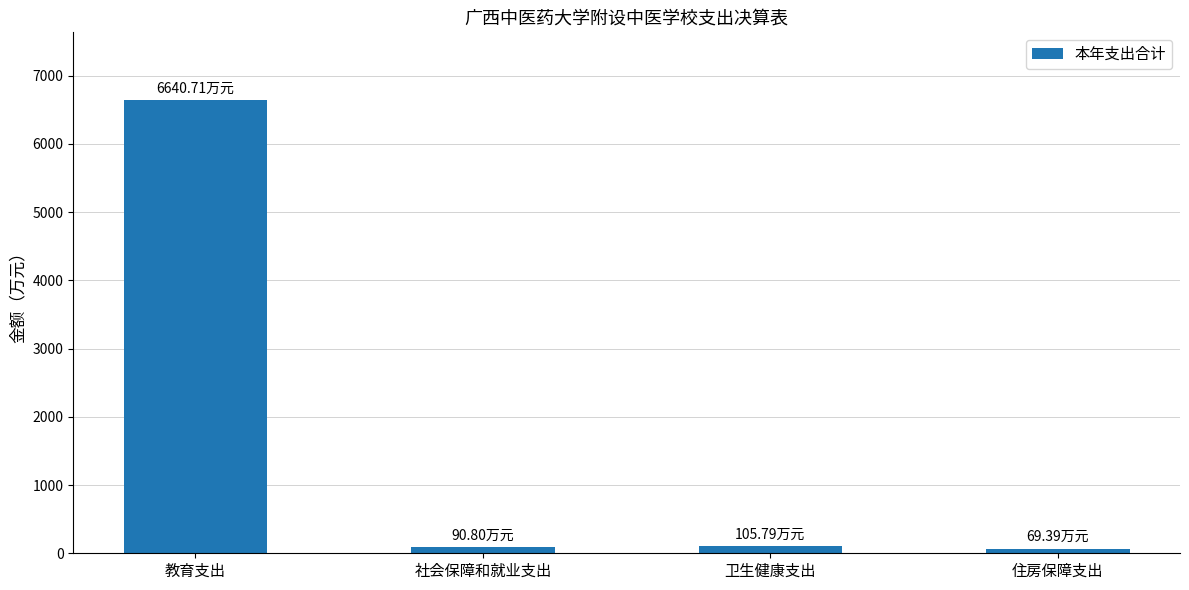

What is the ratio of the value at 教育支出 to the value at 社会保障和就业支出?

73.1